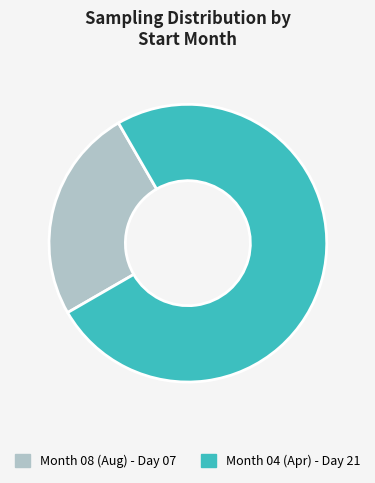

Is the sum of Month 08 (Aug) - Day 07 and Month 04 (Apr) - Day 21 greater than half?

Yes